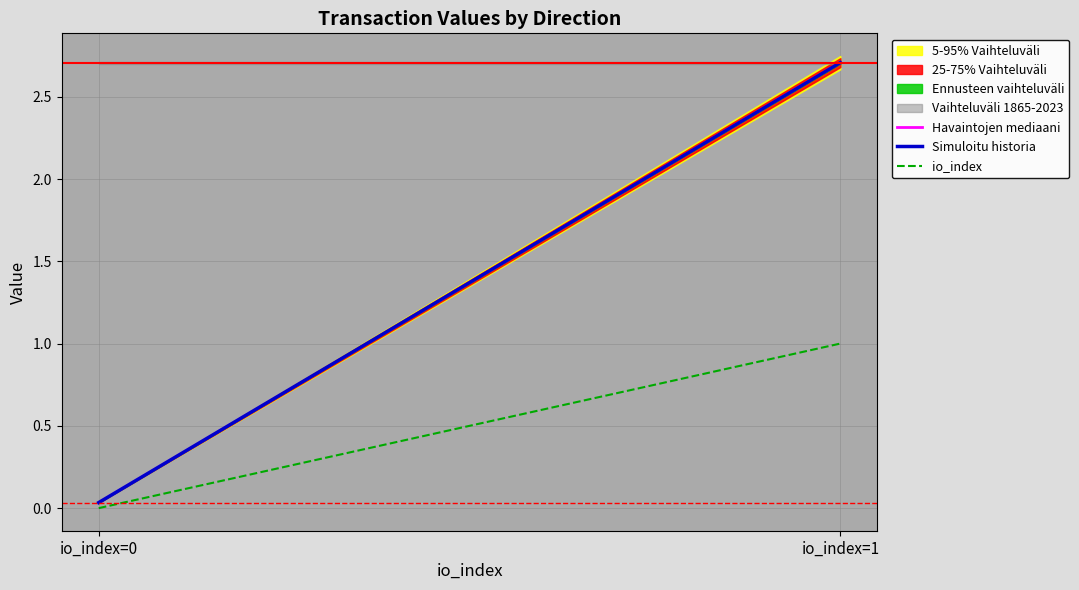

At io_index=1, list the series in order from largest to smallest.

Havaintojen mediaani, Simuloitu historia, io_index